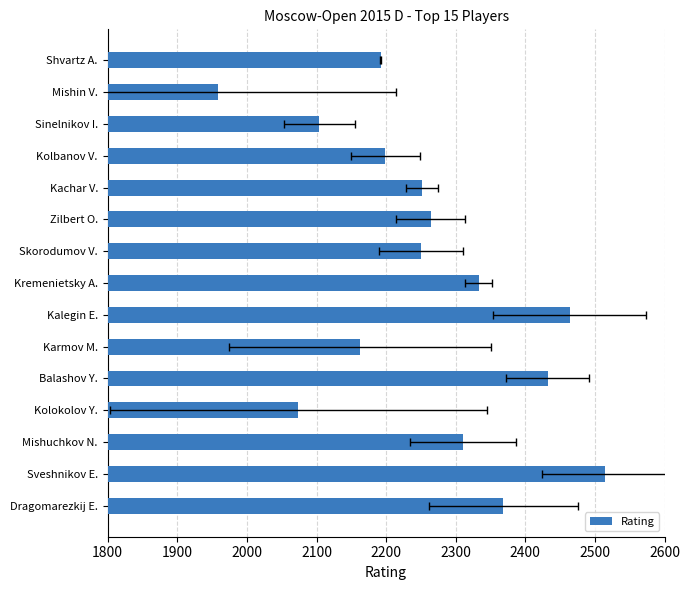

What is the smallest value displayed?

1959